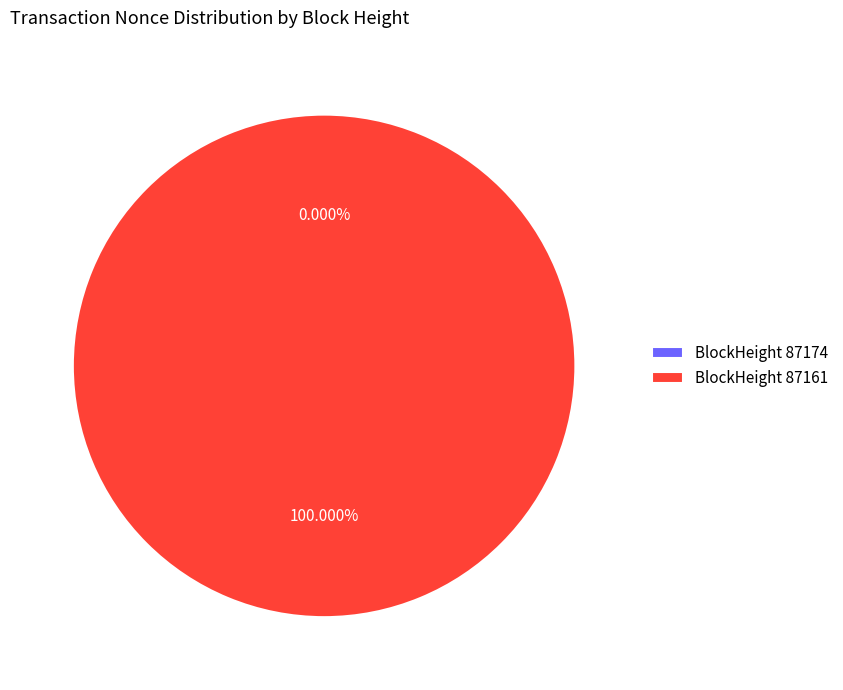

How many slices are in this pie chart?

2